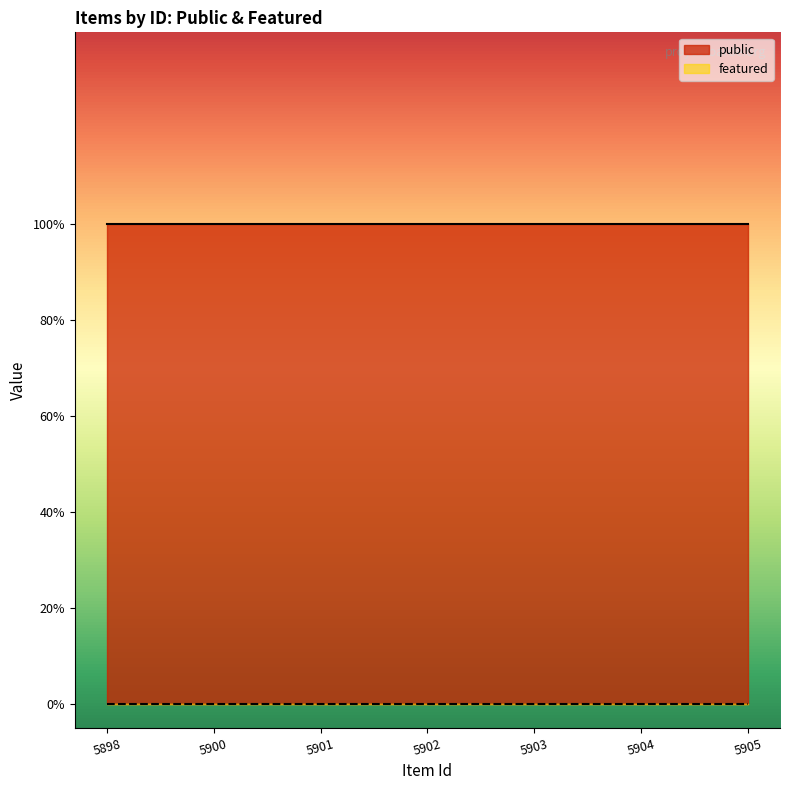

Between 5900 and 5901, which is larger?

5900